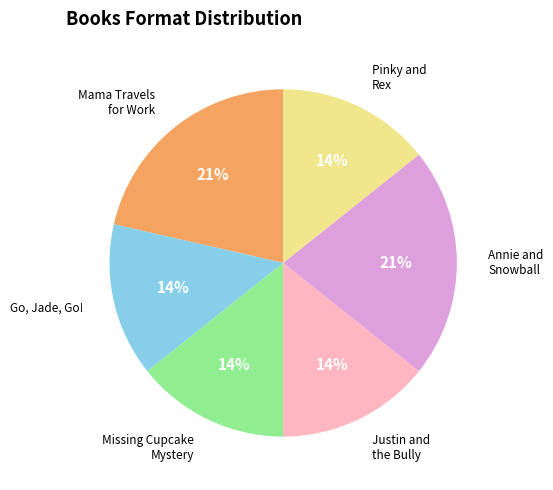

To the nearest percent, what is the difference between the largest and smallest slice percentages?

7%